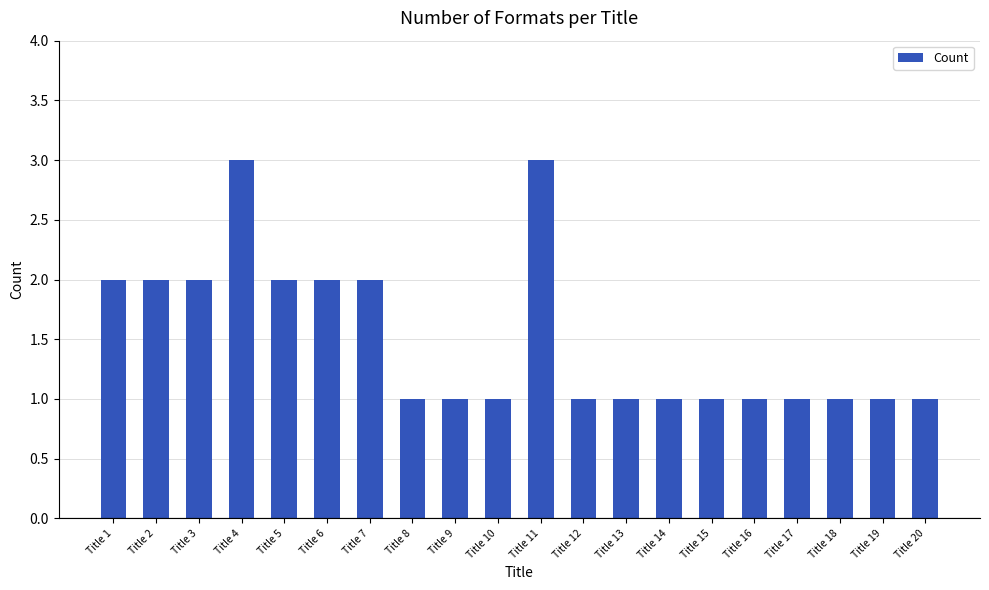

The value at Title 14 is 2. True or false?

False